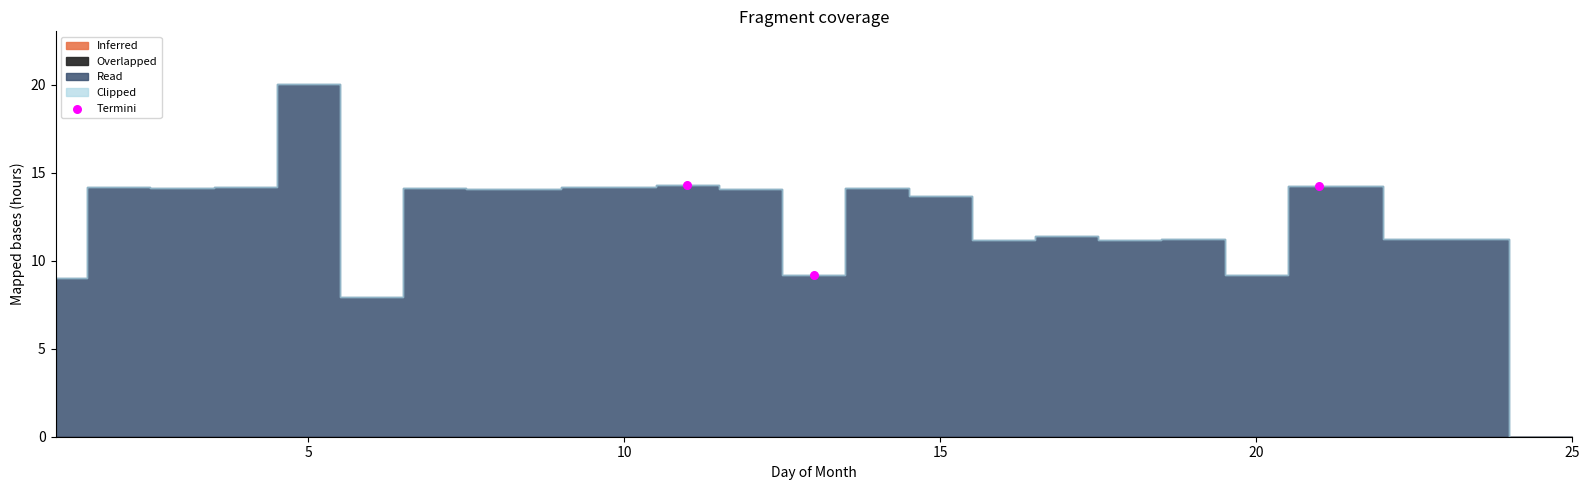

What Y value in the scatter plot is closest to 11?

9.2